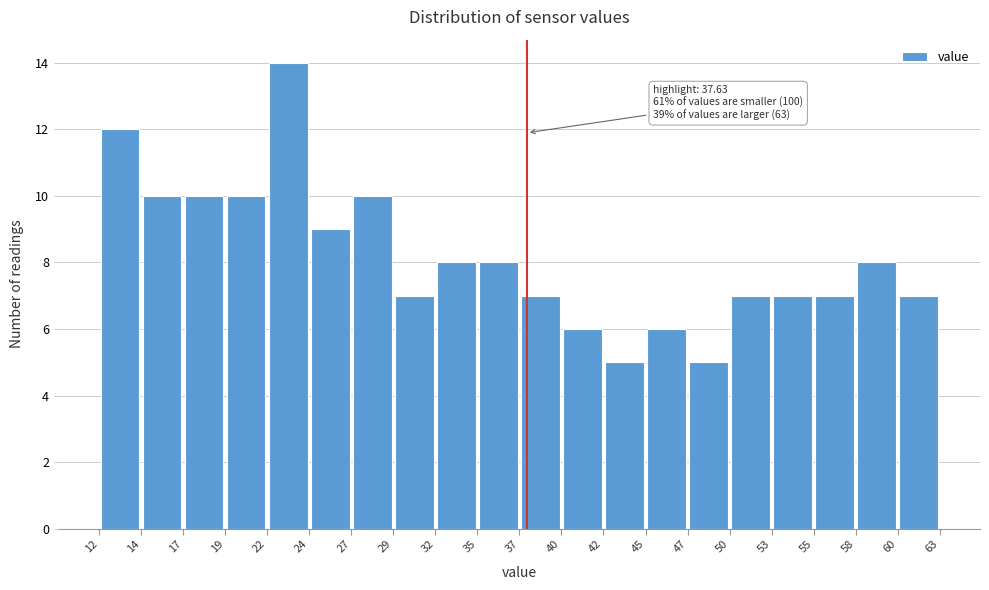

Which range on the x-axis has the tallest bar?

22 to 24